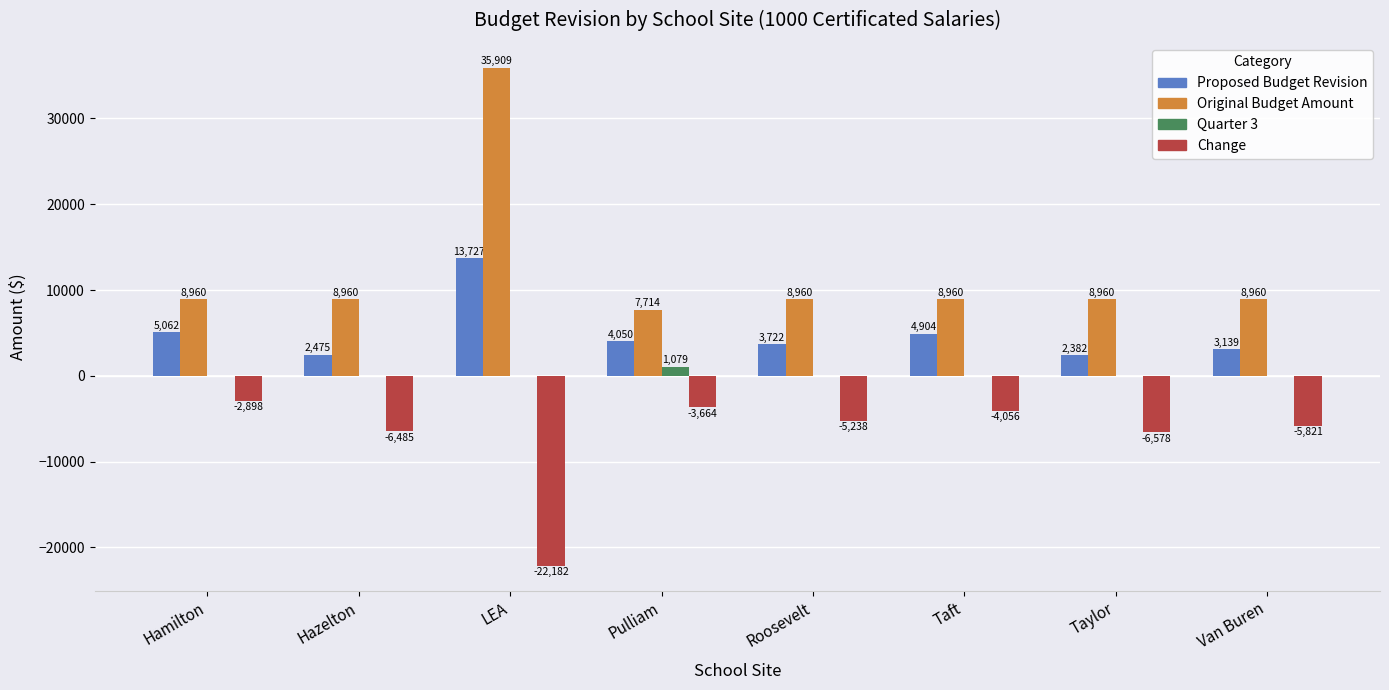

Where does the Change series first go above -5238?

Hamilton